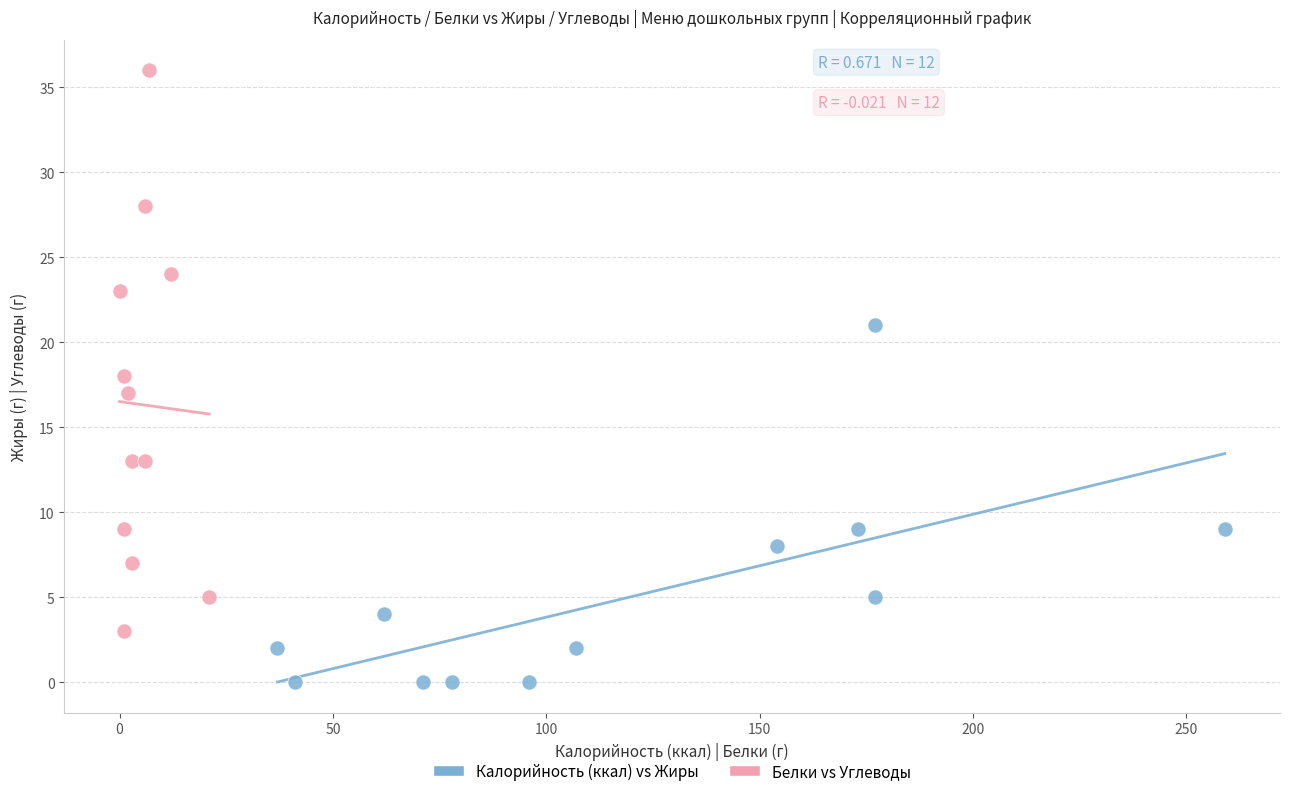

Which series reaches the maximum Y coordinate?

Белки vs Углеводы